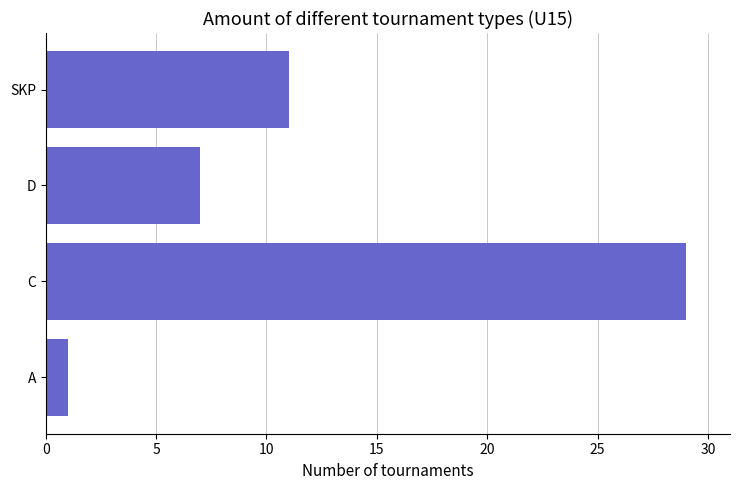

At which category does the chart reach its peak across all series?

C